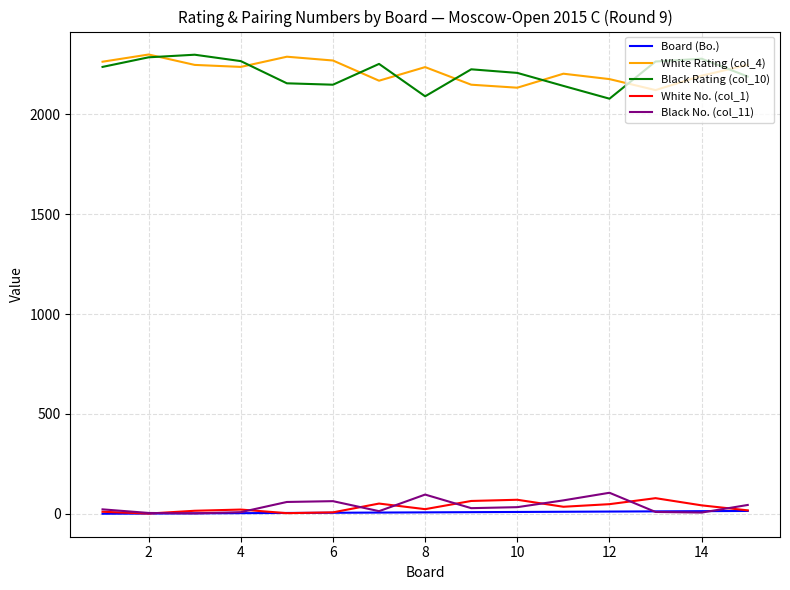

Which series has the largest range (max minus min)?

Black Rating (col_10)